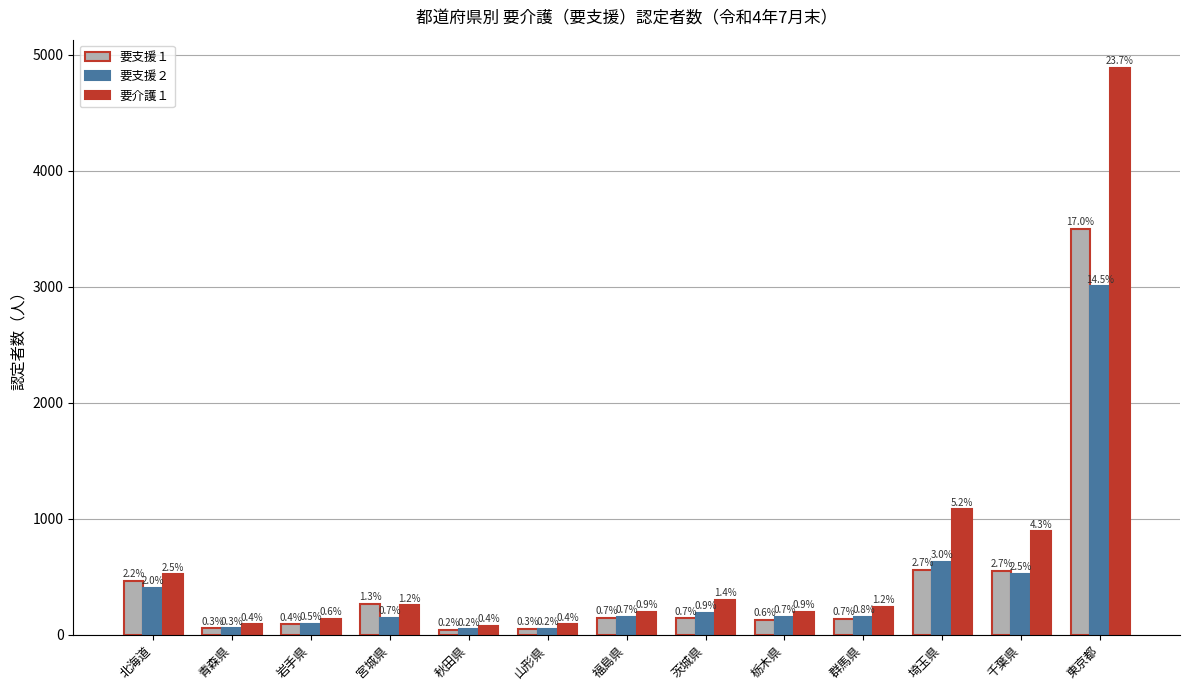

Are the bars horizontal?

No